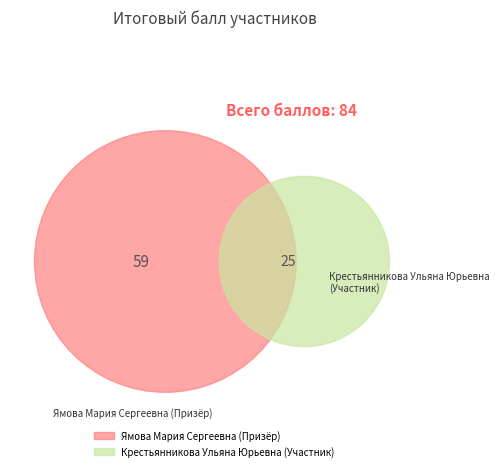

What is the ratio of the value at Крестьянникова Ульяна Юрьевна (Участник) to the value at Ямова Мария Сергеевна (Призёр)?

0.4